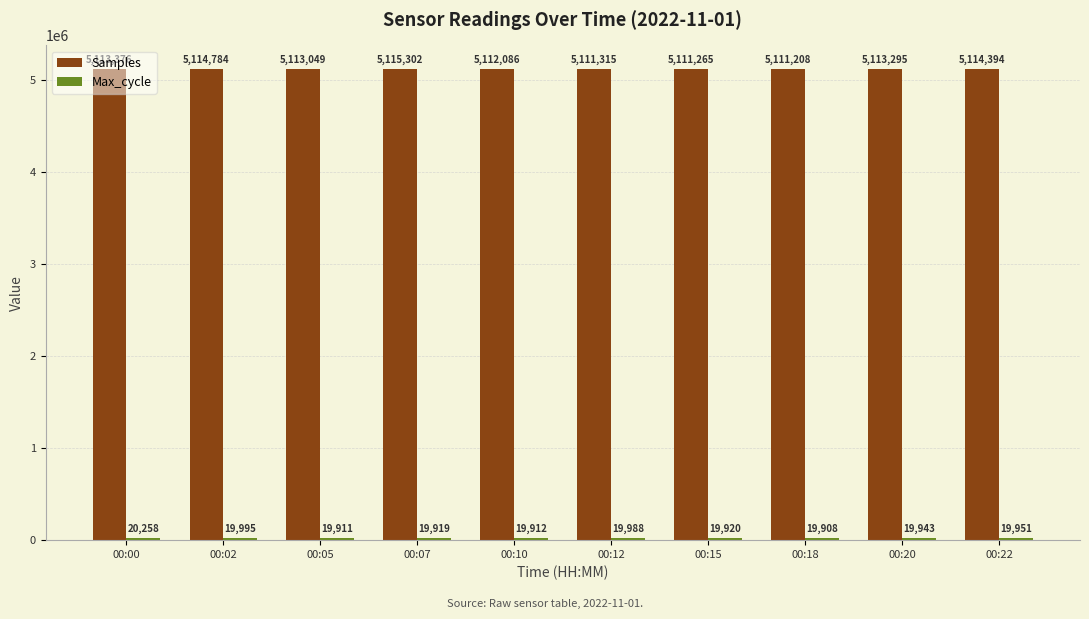

The Samples series shows 5113295 at 00:20. True or false?

True